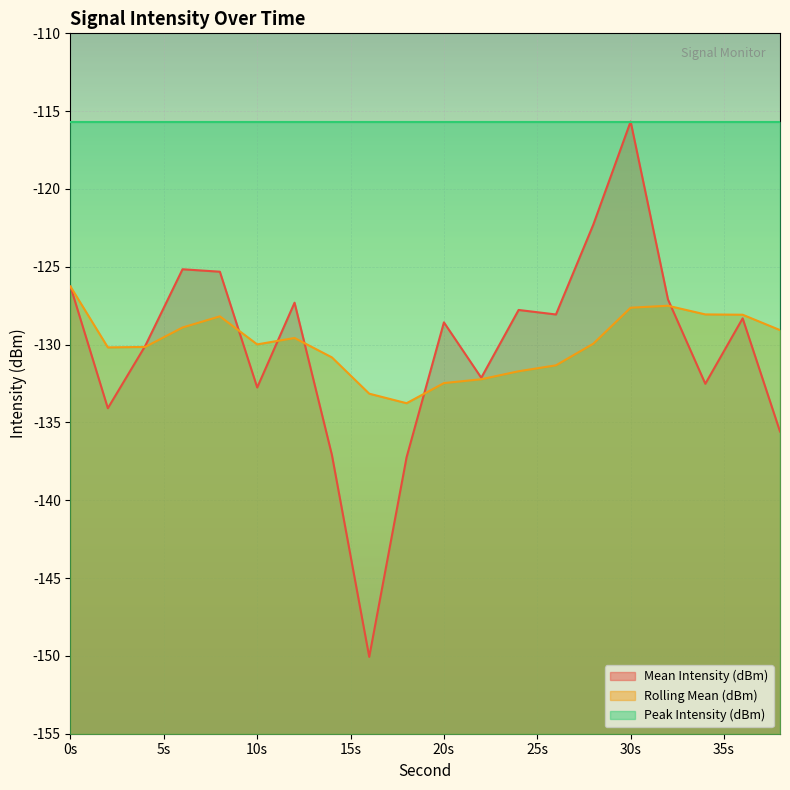

Which series has the largest range (max minus min)?

Mean Intensity (dBm)